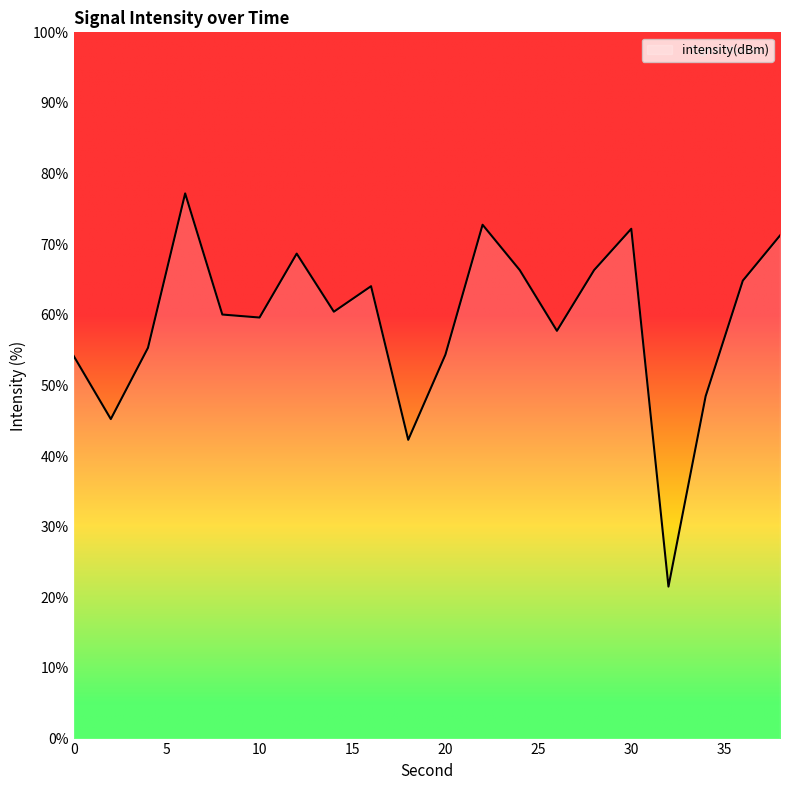

Count the number of data series in this chart.

1